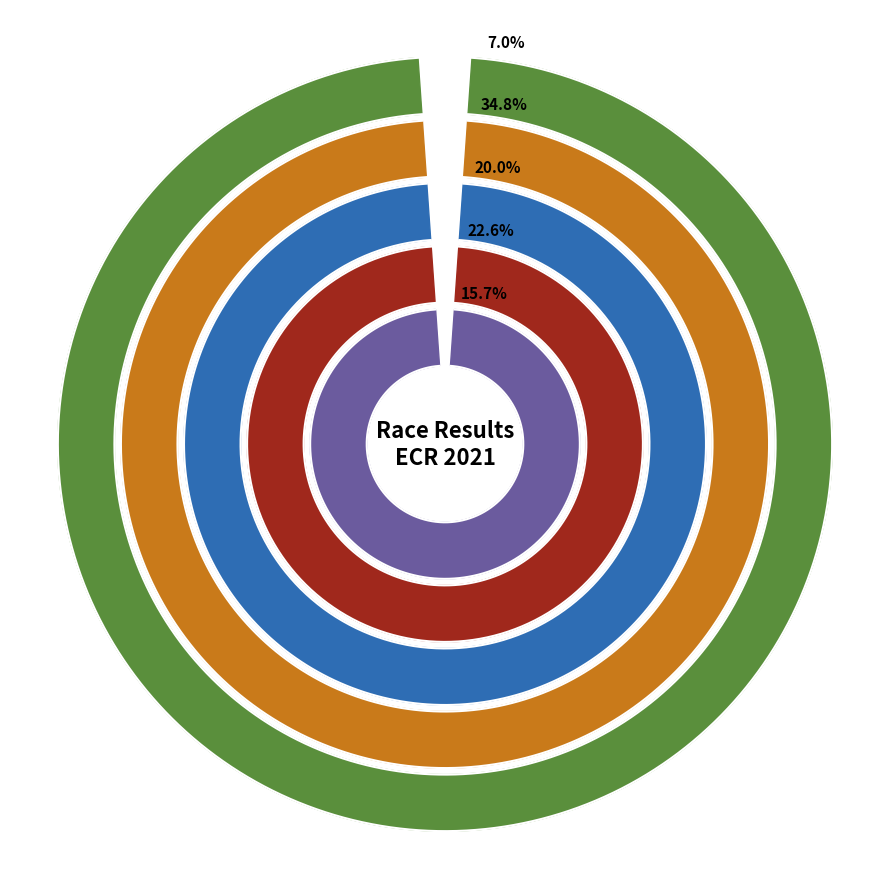

True or false: Allan MATRIANO LIM accounts for 6% of the total.

True